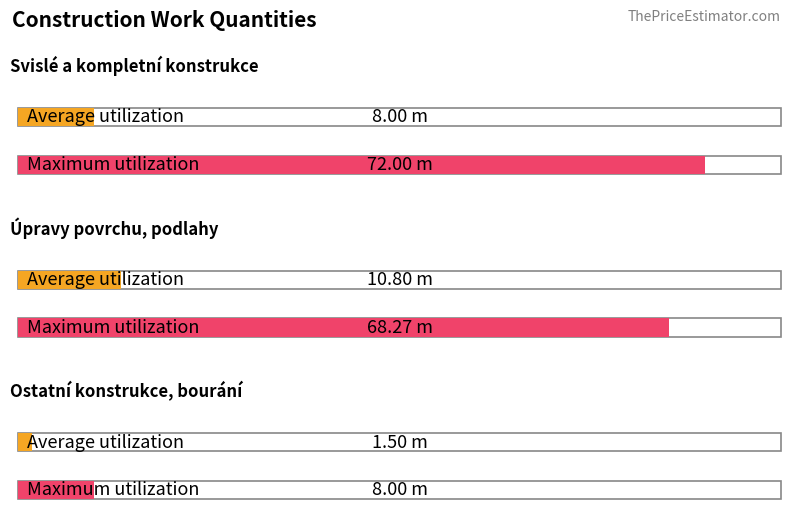

List the series in order of their peak value, lowest first.

Average utilization, Maximum utilization